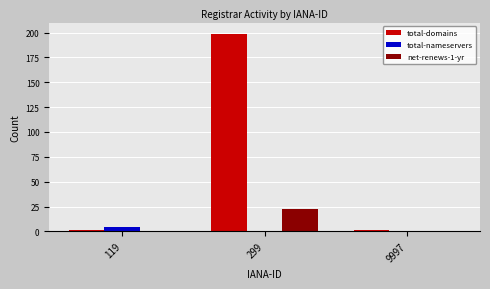

Is the value of total-nameservers at 299 greater than the value of net-renews-1-yr at 299?

No